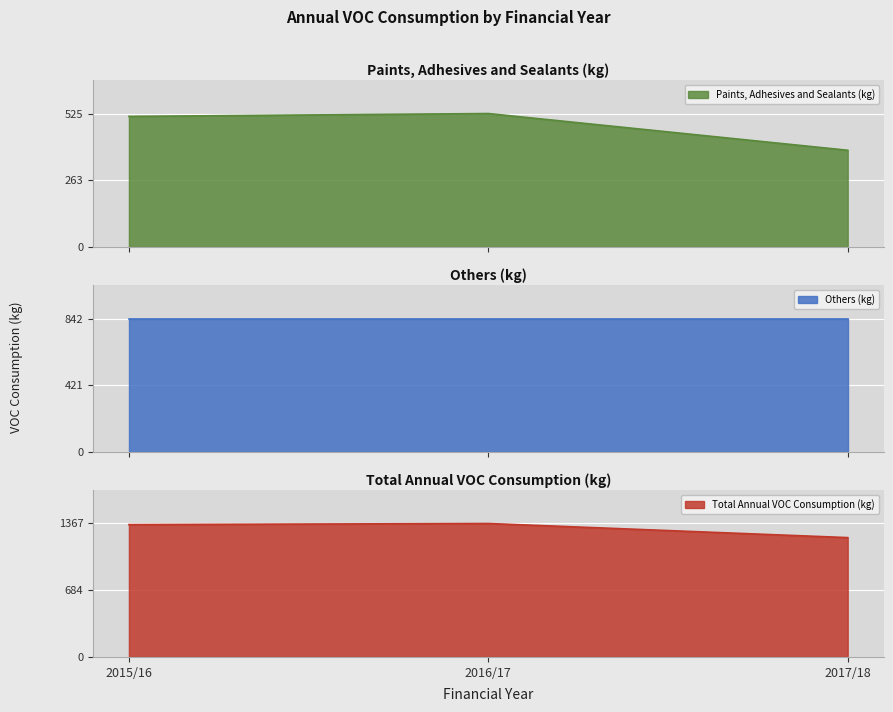

Rank the categories by Paints, Adhesives and Sealants (kg) value from lowest to highest.

2017/18, 2015/16, 2016/17